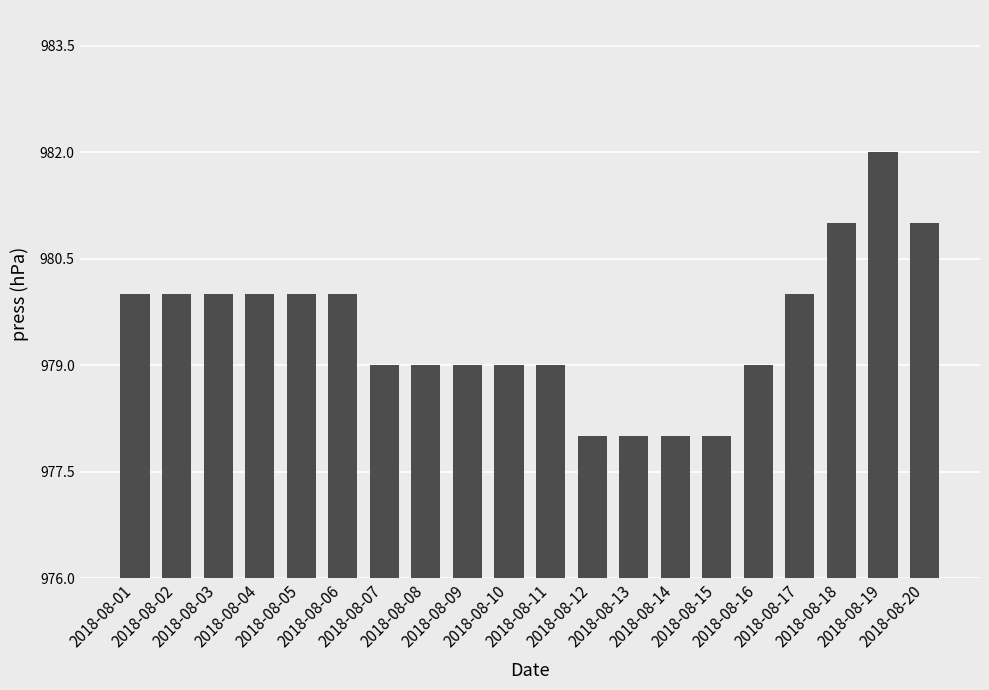

What is the average value?

980